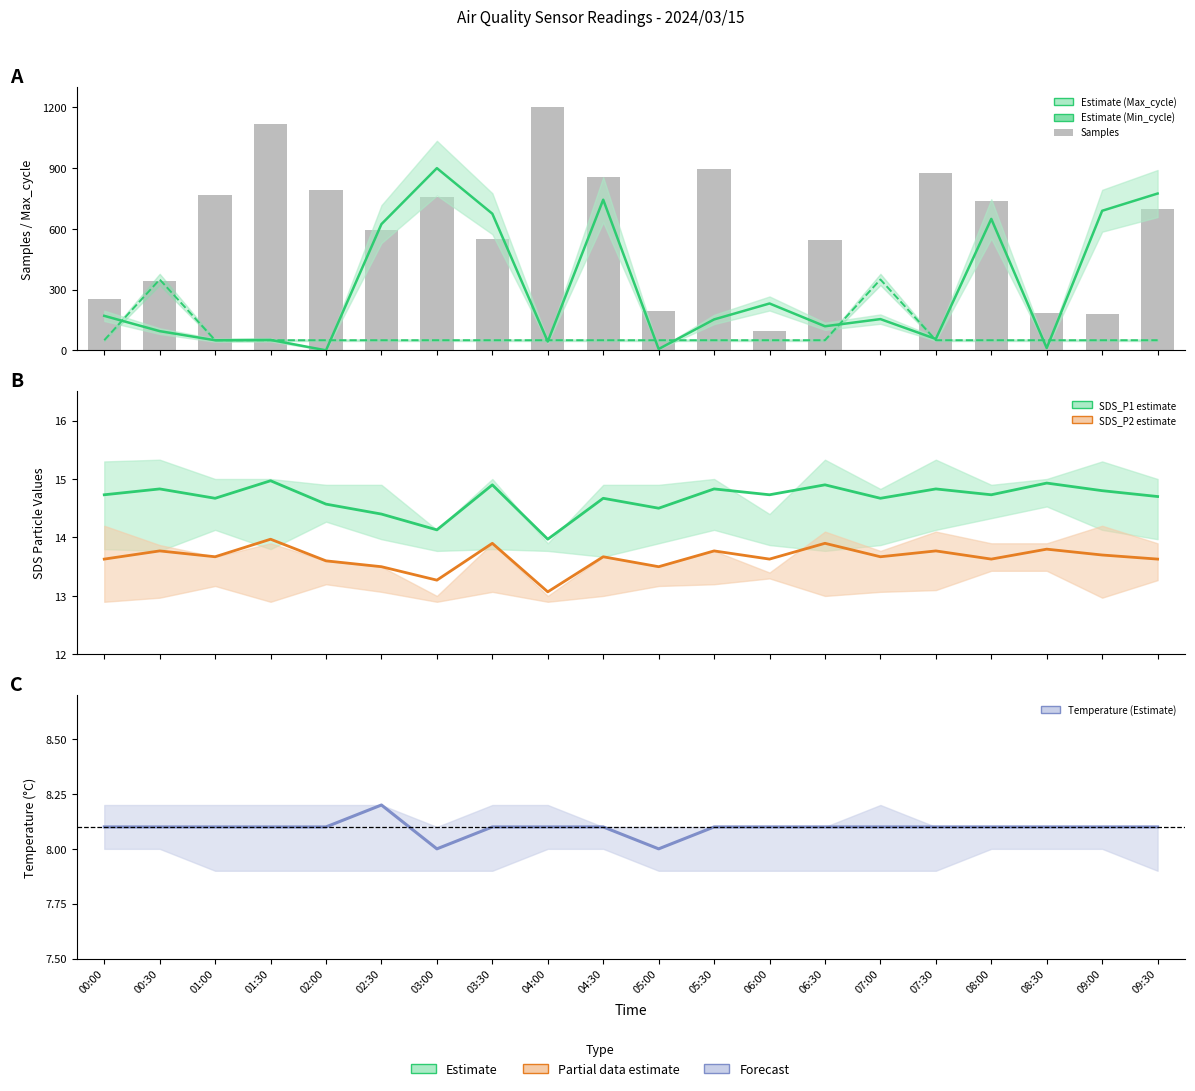

Read the SDS_P1 value at 00:30.

14.8